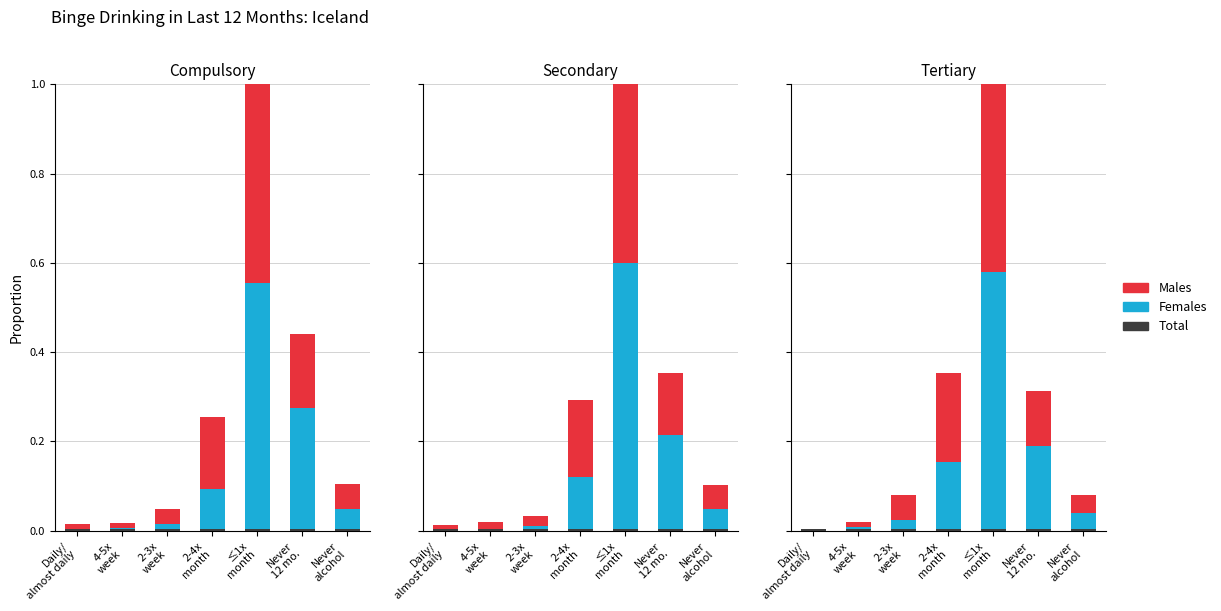

Which series has the largest total across all categories?

Females